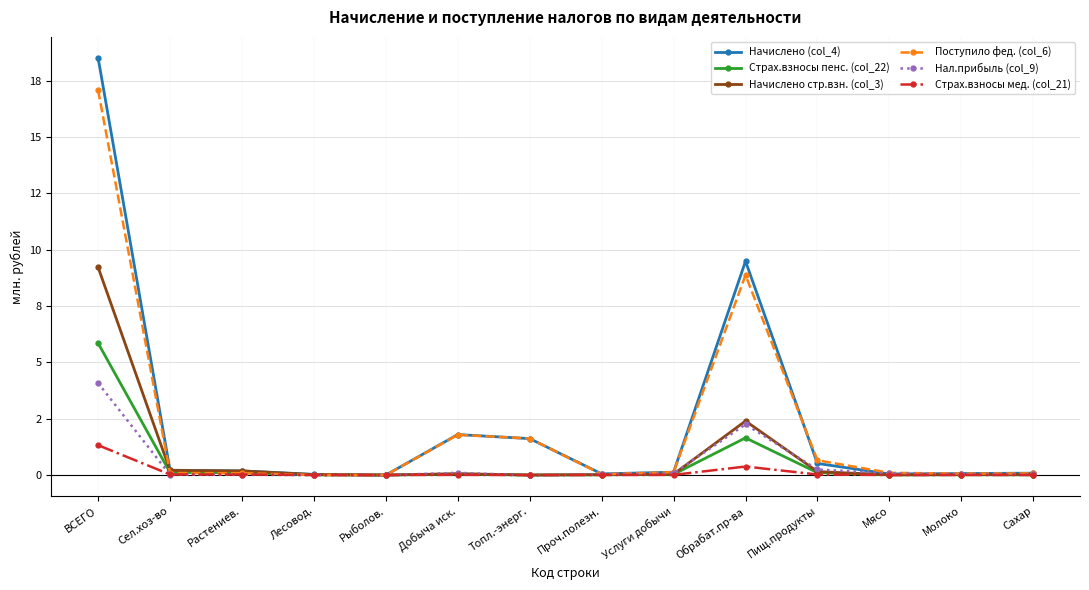

Reading right to left, list all the values displayed in this chart.

Начислено (col_4): 0.1	0.1	0.0	0.5	9.5	0.1	0.1	1.6	1.8	0.0	0.0	0.2	0.2	18.5
Страх.взносы пенс. (col_22): 0.0	0.0	0.0	0.1	1.6	0.0	0.0	0.0	0.0	0.0	0.0	0.1	0.1	5.9
Начислено стр.взн. (col_3): 0.0	0.0	0.0	0.2	2.4	0.0	0.0	0.0	0.1	0.0	0.0	0.2	0.2	9.2
Поступило фед. (col_6): 0.1	0.1	0.1	0.7	8.9	0.1	0.0	1.6	1.8	0.0	0.0	0.1	0.1	17.1
Нал.прибыль (col_9): 0.0	0.0	0.1	0.2	2.2	0.1	0.0	-0.0	0.1	0.0	0.0	0.0	0.0	4.1
Страх.взносы мед. (col_21): 0.0	0.0	0.0	0.0	0.4	0.0	0.0	0.0	0.0	0.0	0.0	0.0	0.0	1.3